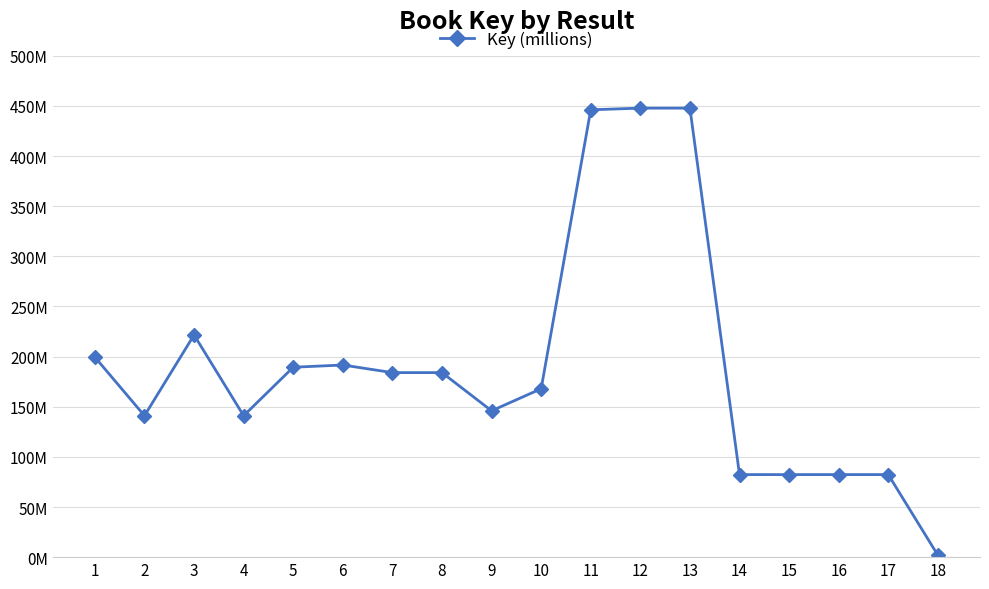

At which label does the data first exceed 184030001?

1